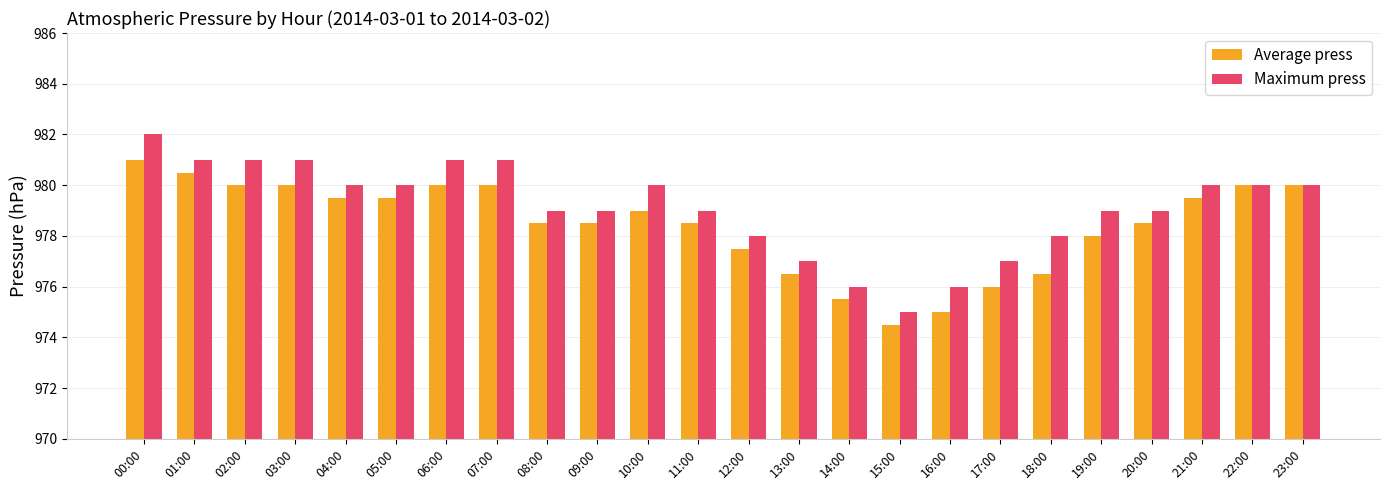

How many series are shown in this chart?

2